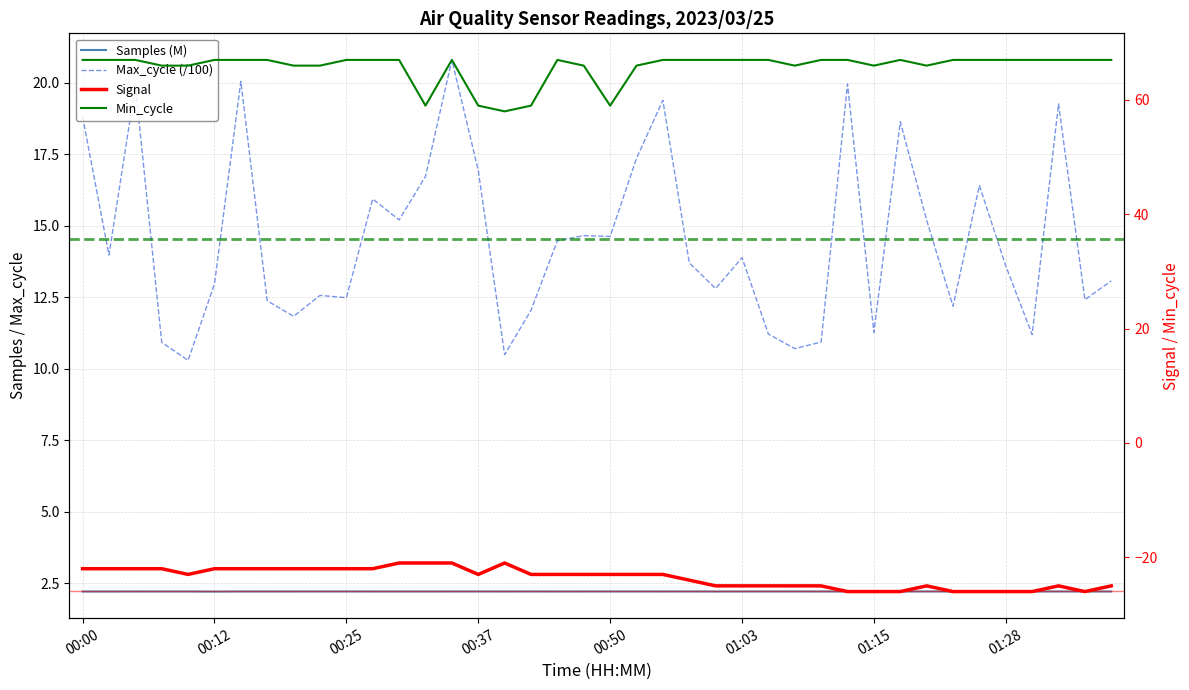

True or false: Samples (M) and Max_cycle (/100) intersect in this chart.

False